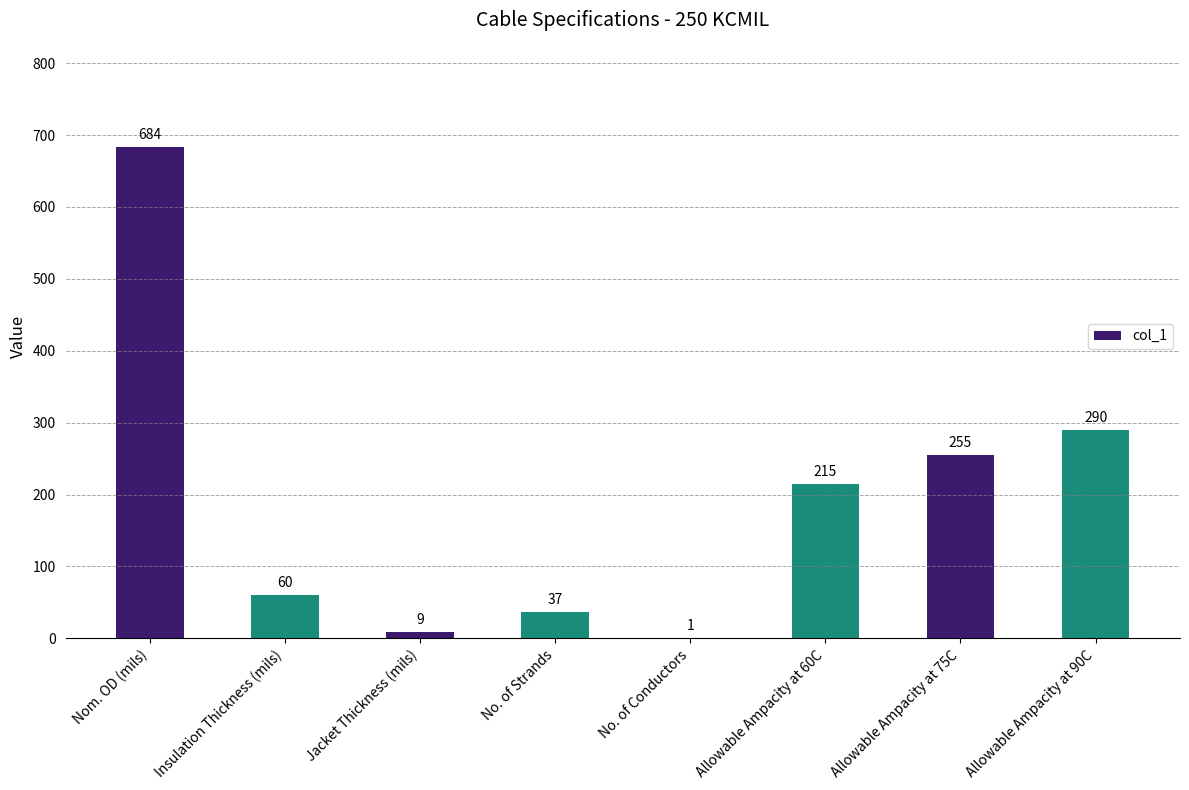

Which category has the highest value across all series?

Nom. OD (mils)